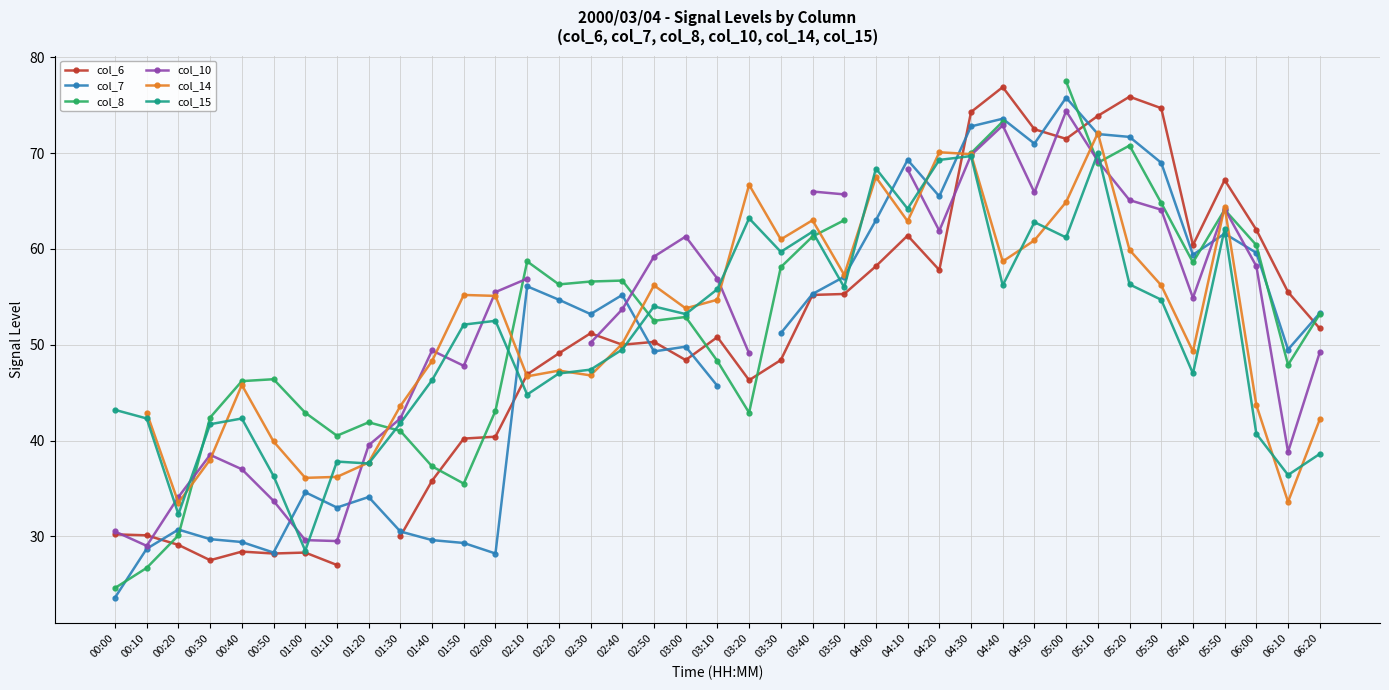

Read the col_6 value at 00:20.

29.1